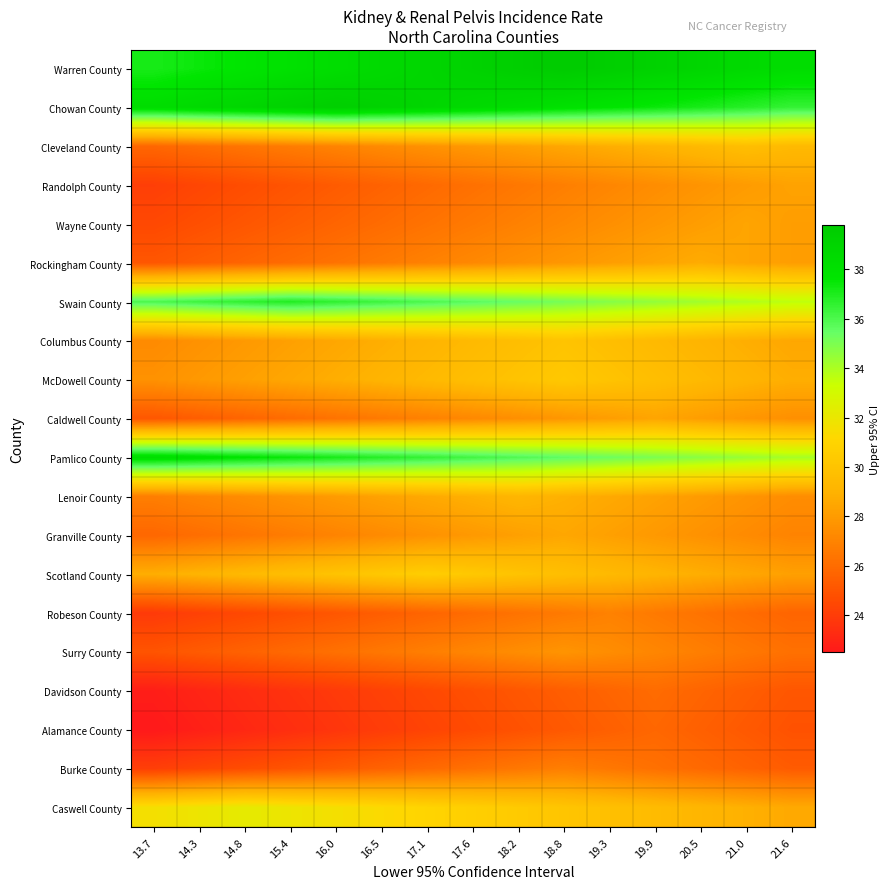

Reading right to left, what are all the values shown in this chart?

Warren County: 21.6=38.3	21.0=38.6	20.5=38.9	19.9=39.2	19.3=39.5	18.8=39.8	18.2=39.5	17.6=39.2	17.1=38.9	16.5=38.6	16.0=38.3	15.4=38.0	14.8=37.7	14.3=37.4	13.7=37.1
Chowan County: 21.6=36.5	21.0=36.8	20.5=37.1	19.9=37.4	19.3=37.7	18.8=38.0	18.2=38.3	17.6=38.6	17.1=38.9	16.5=39.2	16.0=39.5	15.4=39.2	14.8=38.9	14.3=38.6	13.7=38.3
Cleveland County: 21.6=29.4	21.0=29.7	20.5=29.4	19.9=29.1	19.3=28.8	18.8=28.5	18.2=28.2	17.6=27.9	17.1=27.6	16.5=27.3	16.0=27.0	15.4=26.7	14.8=26.4	14.3=26.1	13.7=25.8
Randolph County: 21.6=28.3	21.0=28.0	20.5=27.7	19.9=27.4	19.3=27.1	18.8=26.8	18.2=26.5	17.6=26.2	17.1=25.9	16.5=25.6	16.0=25.3	15.4=25.0	14.8=24.7	14.3=24.4	13.7=24.1
Wayne County: 21.6=28.1	21.0=28.4	20.5=28.1	19.9=27.8	19.3=27.5	18.8=27.2	18.2=26.9	17.6=26.6	17.1=26.3	16.5=26.0	16.0=25.7	15.4=25.4	14.8=25.1	14.3=24.8	13.7=24.5
Rockingham County: 21.6=28.1	21.0=28.4	20.5=28.7	19.9=28.4	19.3=28.1	18.8=27.8	18.2=27.5	17.6=27.2	17.1=26.9	16.5=26.6	16.0=26.3	15.4=26.0	14.8=25.7	14.3=25.4	13.7=25.1
Swain County: 21.6=33.6	21.0=33.9	20.5=34.2	19.9=34.5	19.3=34.8	18.8=35.1	18.2=35.4	17.6=35.7	17.1=36.0	16.5=36.3	16.0=36.6	15.4=36.9	14.8=36.6	14.3=36.3	13.7=36.0
Columbus County: 21.6=28.5	21.0=28.8	20.5=29.1	19.9=29.4	19.3=29.7	18.8=30.0	18.2=29.7	17.6=29.4	17.1=29.1	16.5=28.8	16.0=28.5	15.4=28.2	14.8=27.9	14.3=27.6	13.7=27.3
McDowell County: 21.6=28.8	21.0=29.1	20.5=29.4	19.9=29.7	19.3=30.0	18.8=30.3	18.2=30.0	17.6=29.7	17.1=29.4	16.5=29.1	16.0=28.8	15.4=28.5	14.8=28.2	14.3=27.9	13.7=27.6
Caldwell County: 21.6=27.5	21.0=27.8	20.5=28.1	19.9=28.4	19.3=28.1	18.8=27.8	18.2=27.5	17.6=27.2	17.1=26.9	16.5=26.6	16.0=26.3	15.4=26.0	14.8=25.7	14.3=25.4	13.7=25.1
Pamlico County: 21.6=34.1	21.0=34.4	20.5=34.7	19.9=35.0	19.3=35.3	18.8=35.6	18.2=35.9	17.6=36.2	17.1=36.5	16.5=36.8	16.0=37.1	15.4=37.4	14.8=37.7	14.3=38.0	13.7=38.3
Lenoir County: 21.6=27.4	21.0=27.7	20.5=28.0	19.9=28.3	19.3=28.6	18.8=28.9	18.2=29.2	17.6=28.9	17.1=28.6	16.5=28.3	16.0=28.0	15.4=27.7	14.8=27.4	14.3=27.1	13.7=26.8
Granville County: 21.6=27.0	21.0=27.3	20.5=27.6	19.9=27.9	19.3=28.2	18.8=28.5	18.2=28.2	17.6=27.9	17.1=27.6	16.5=27.3	16.0=27.0	15.4=26.7	14.8=26.4	14.3=26.1	13.7=25.8
Scotland County: 21.6=28.2	21.0=28.5	20.5=28.8	19.9=29.1	19.3=29.4	18.8=29.7	18.2=30.0	17.6=30.3	17.1=30.6	16.5=30.3	16.0=30.0	15.4=29.7	14.8=29.4	14.3=29.1	13.7=28.8
Robeson County: 21.6=25.7	21.0=26.0	20.5=26.3	19.9=26.6	19.3=26.9	18.8=26.6	18.2=26.3	17.6=26.0	17.1=25.7	16.5=25.4	16.0=25.1	15.4=24.8	14.8=24.5	14.3=24.2	13.7=23.9
Surry County: 21.6=26.2	21.0=26.5	20.5=26.8	19.9=27.1	19.3=27.4	18.8=27.7	18.2=27.4	17.6=27.1	17.1=26.8	16.5=26.5	16.0=26.2	15.4=25.9	14.8=25.6	14.3=25.3	13.7=25.0
Davidson County: 21.6=25.1	21.0=25.4	20.5=25.7	19.9=26.0	19.3=25.7	18.8=25.4	18.2=25.1	17.6=24.8	17.1=24.5	16.5=24.2	16.0=23.9	15.4=23.6	14.8=23.3	14.3=23.0	13.7=22.7
Alamance County: 21.6=24.9	21.0=25.2	20.5=25.5	19.9=25.8	19.3=25.5	18.8=25.2	18.2=24.9	17.6=24.6	17.1=24.3	16.5=24.0	16.0=23.7	15.4=23.4	14.8=23.1	14.3=22.8	13.7=22.5
Burke County: 21.6=25.3	21.0=25.6	20.5=25.9	19.9=26.2	19.3=26.5	18.8=26.8	18.2=26.5	17.6=26.2	17.1=25.9	16.5=25.6	16.0=25.3	15.4=25.0	14.8=24.7	14.3=24.4	13.7=24.1
Caswell County: 21.6=28.6	21.0=28.9	20.5=29.2	19.9=29.5	19.3=29.8	18.8=30.1	18.2=30.4	17.6=30.7	17.1=31.0	16.5=31.3	16.0=31.6	15.4=31.9	14.8=32.2	14.3=31.9	13.7=31.6